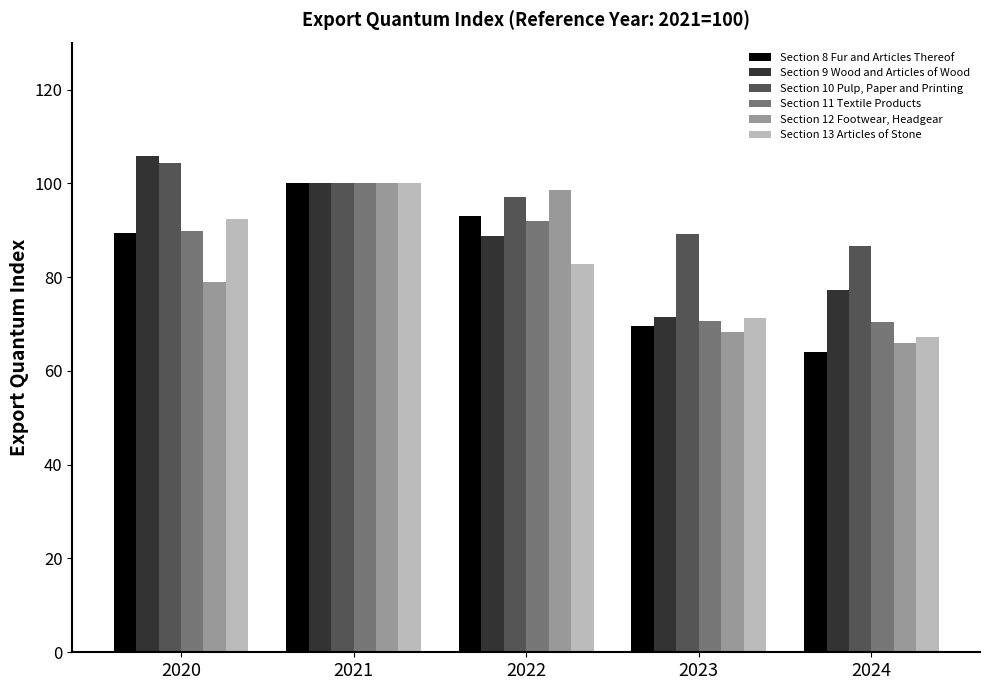

What is the difference between the highest and lowest values at 2023?

20.8